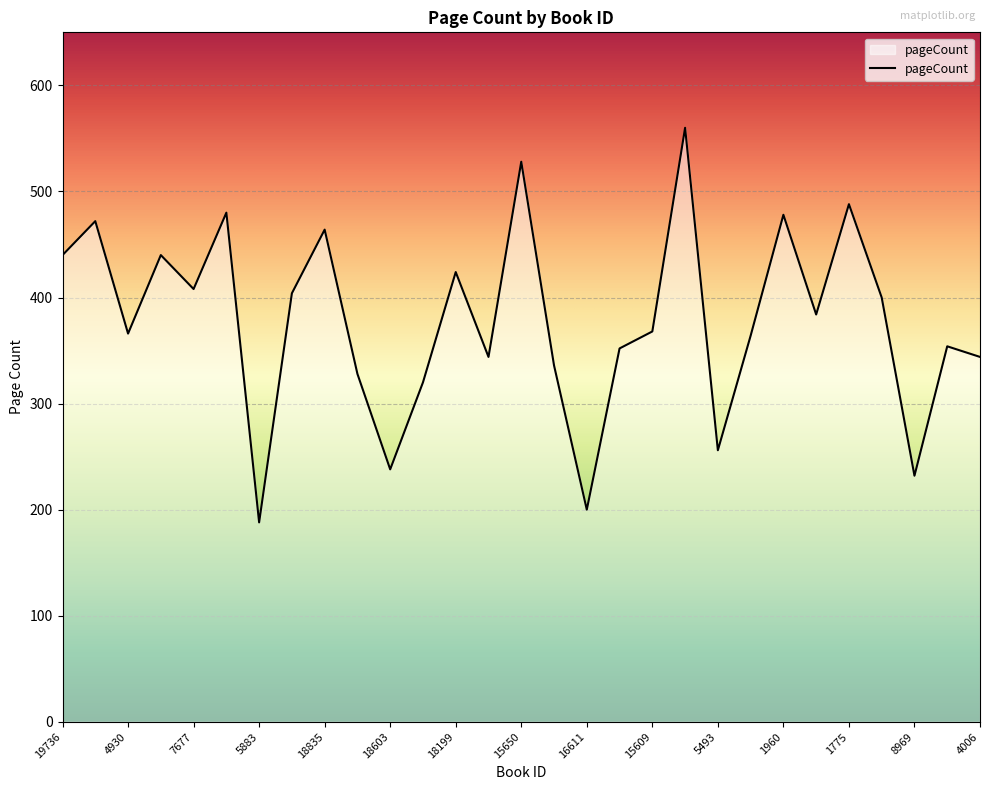

What is the smallest value displayed?

188